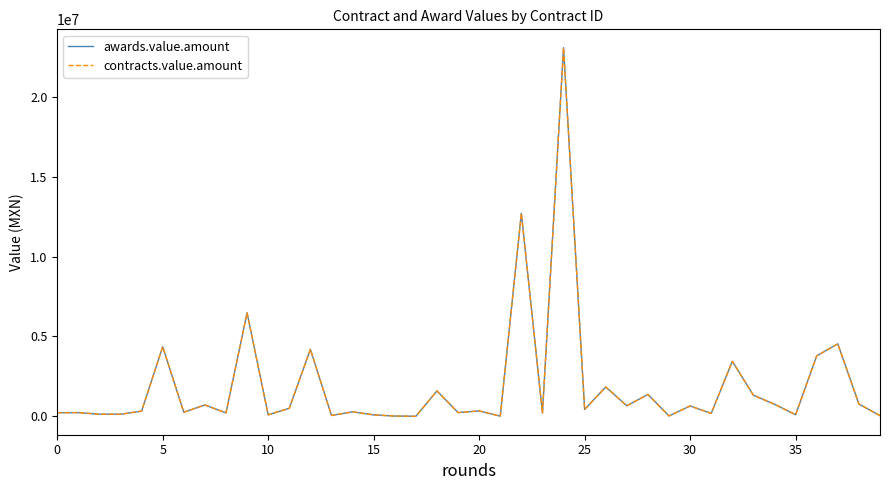

At which category does the chart reach its minimum across all series?

17